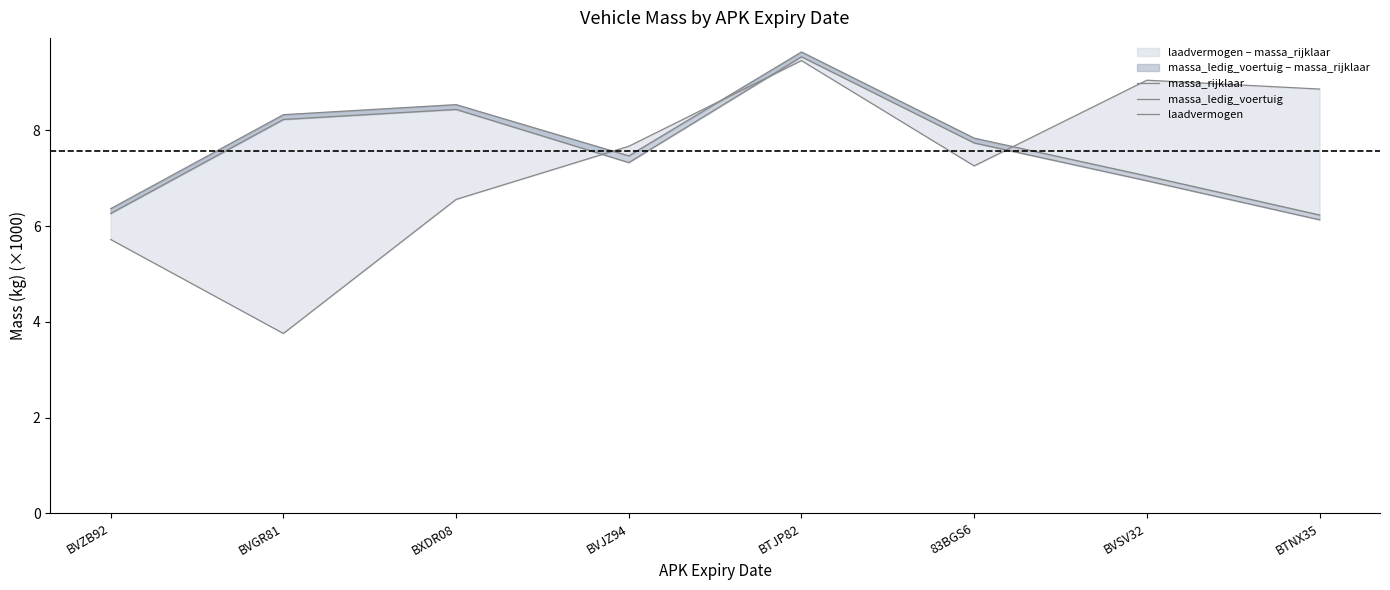

The value of laadvermogen at BXDR08 is 6.6. True or false?

True